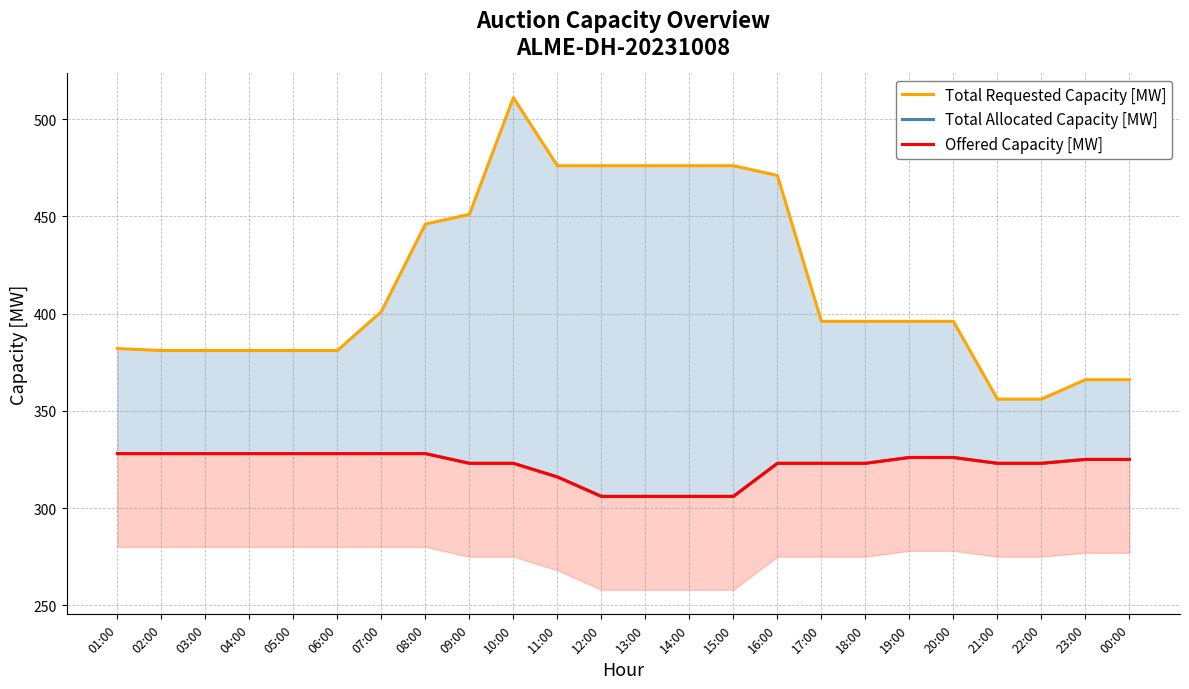

The value of Offered Capacity [MW] at 01:00 is 328. True or false?

True